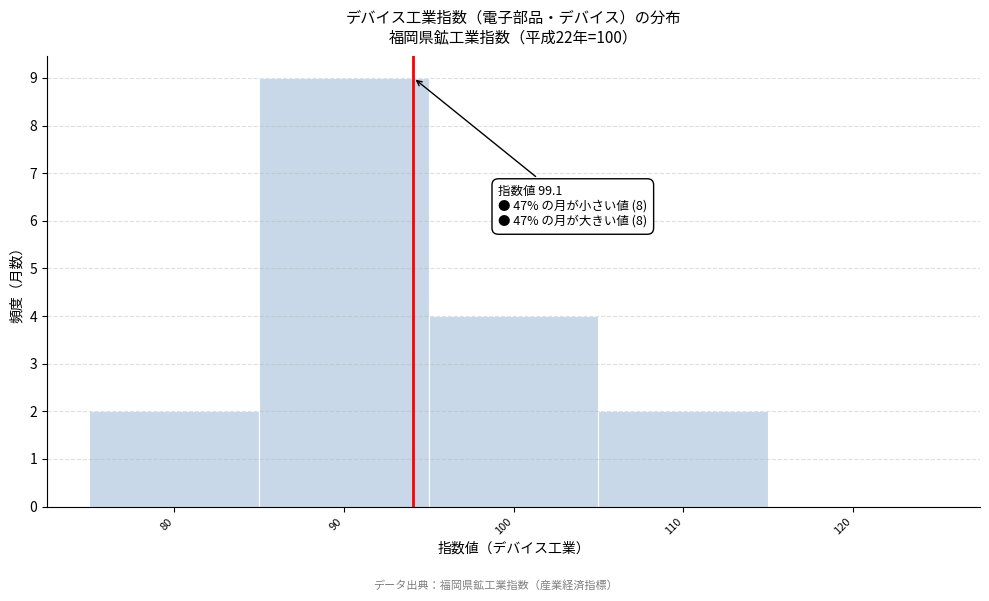

Reading right to left, transcribe all the data shown in this chart.

120=0	110=2	100=4	90=9	80=2